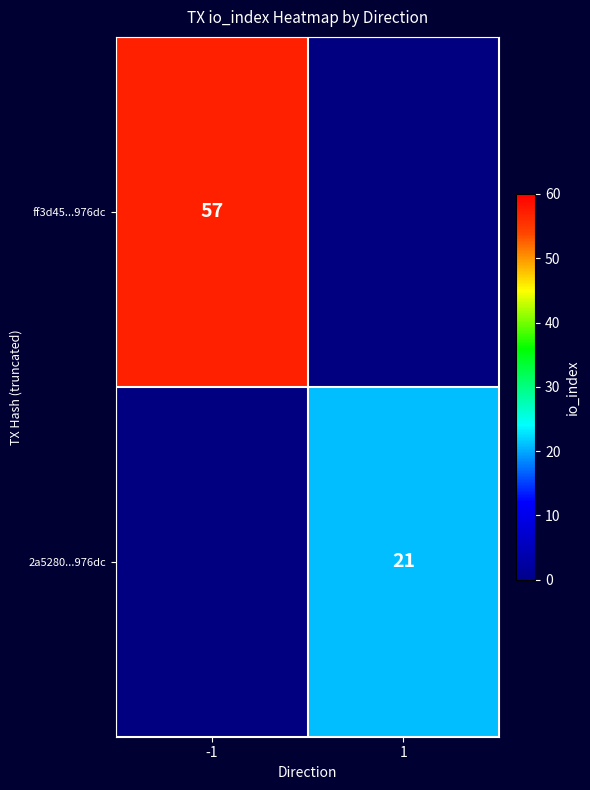

What is the difference between the highest and lowest values at 1?

21